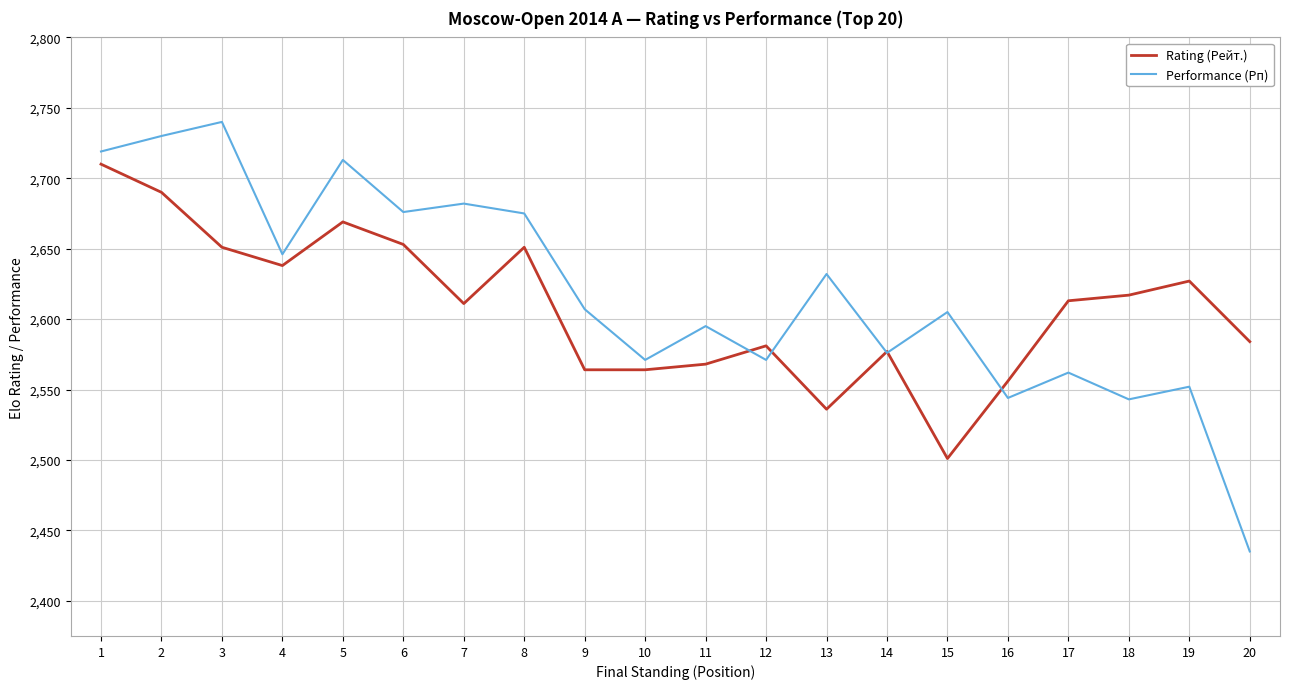

At which category does Performance (Рп) reach its first local valley?

4